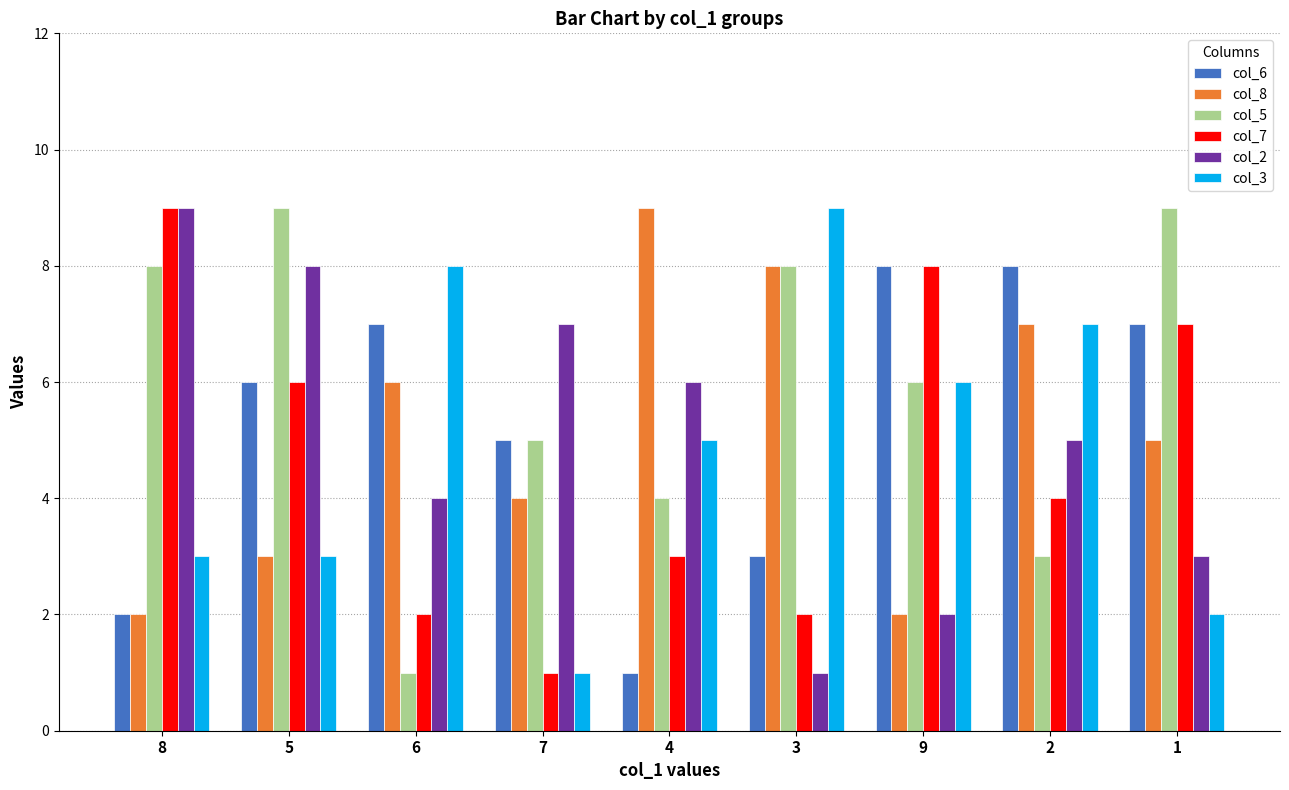

What is the label of the 8th bar from the left?

2